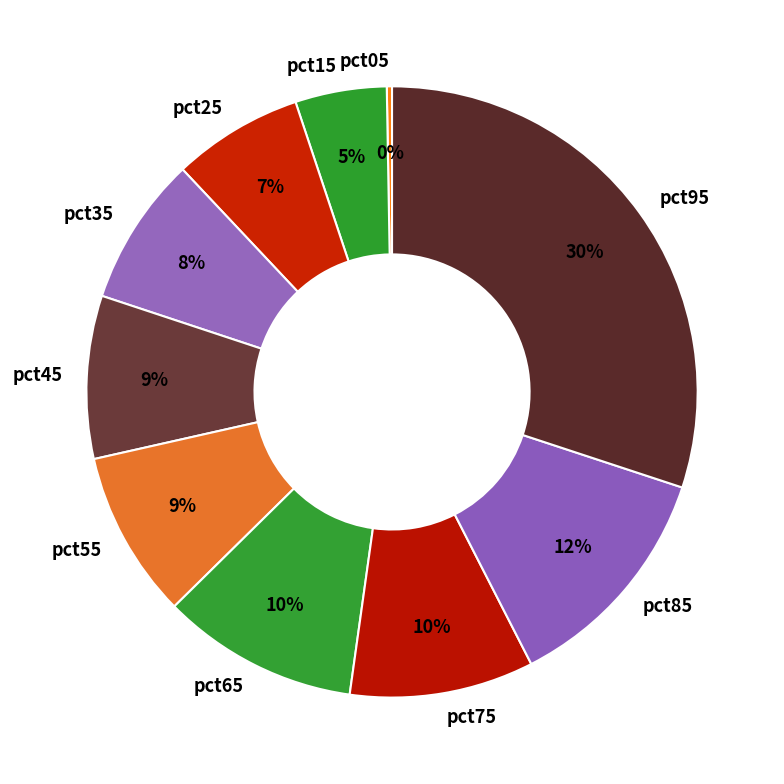

Does pct75 represent more than half of the total?

No